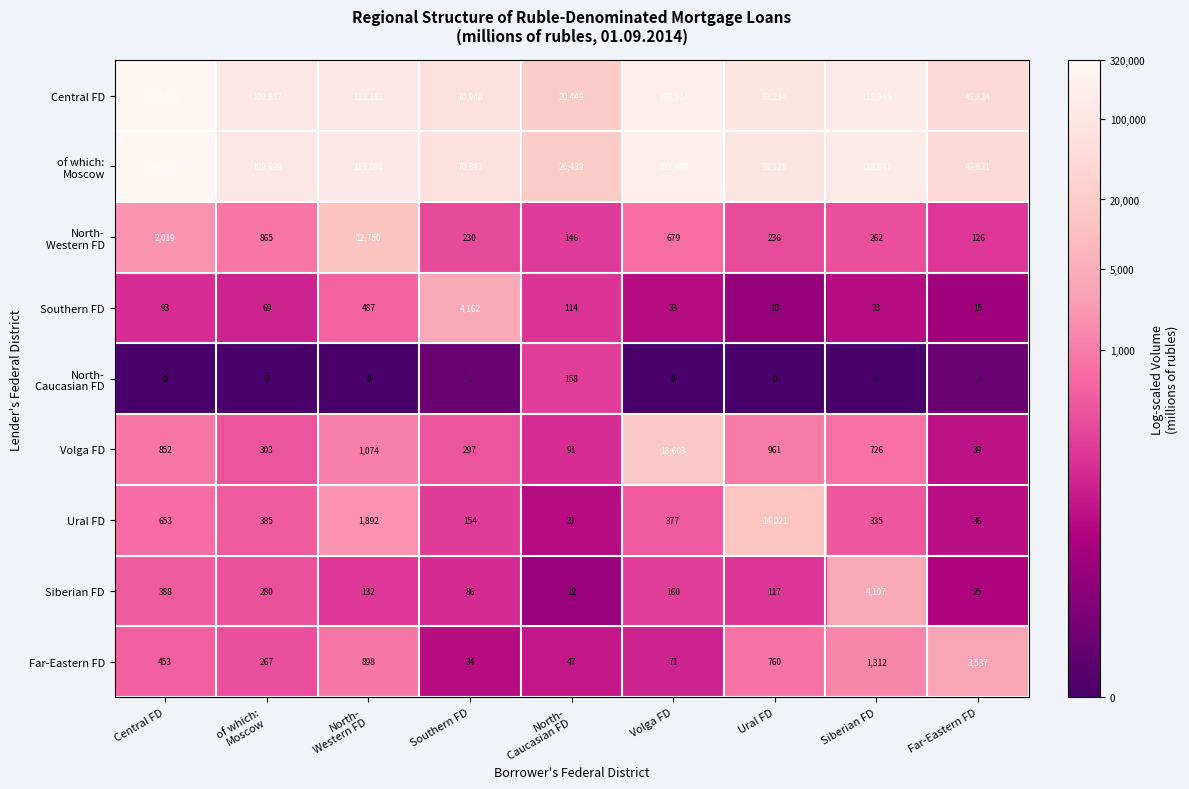

True or false: Ural FD has a value of 653 at Central FD.

True